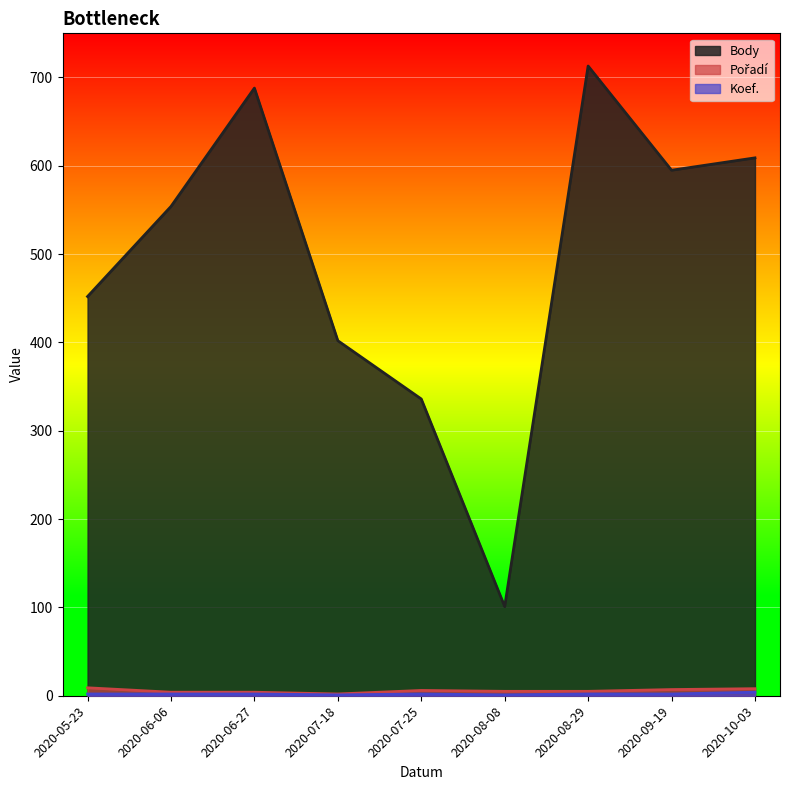

Which series changed the most between 2020-07-18 and 2020-09-19?

Body